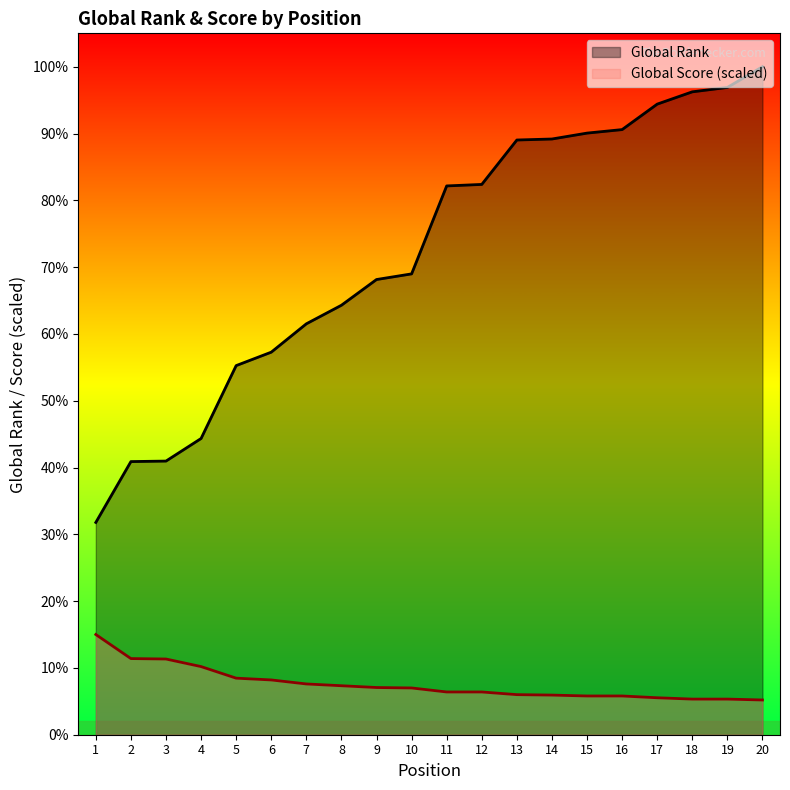

Which label corresponds to the largest value in the chart?

20